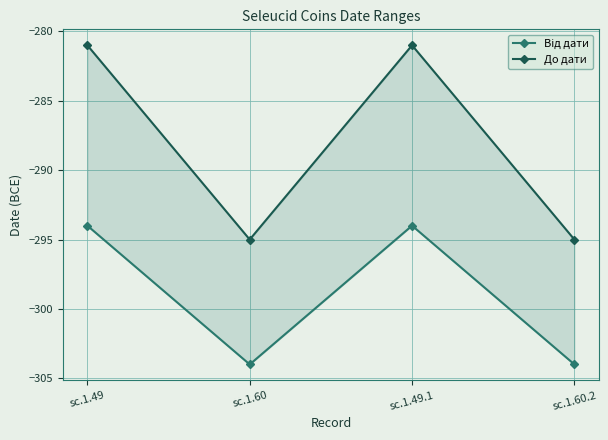

What position from the left is sc.1.49?

1